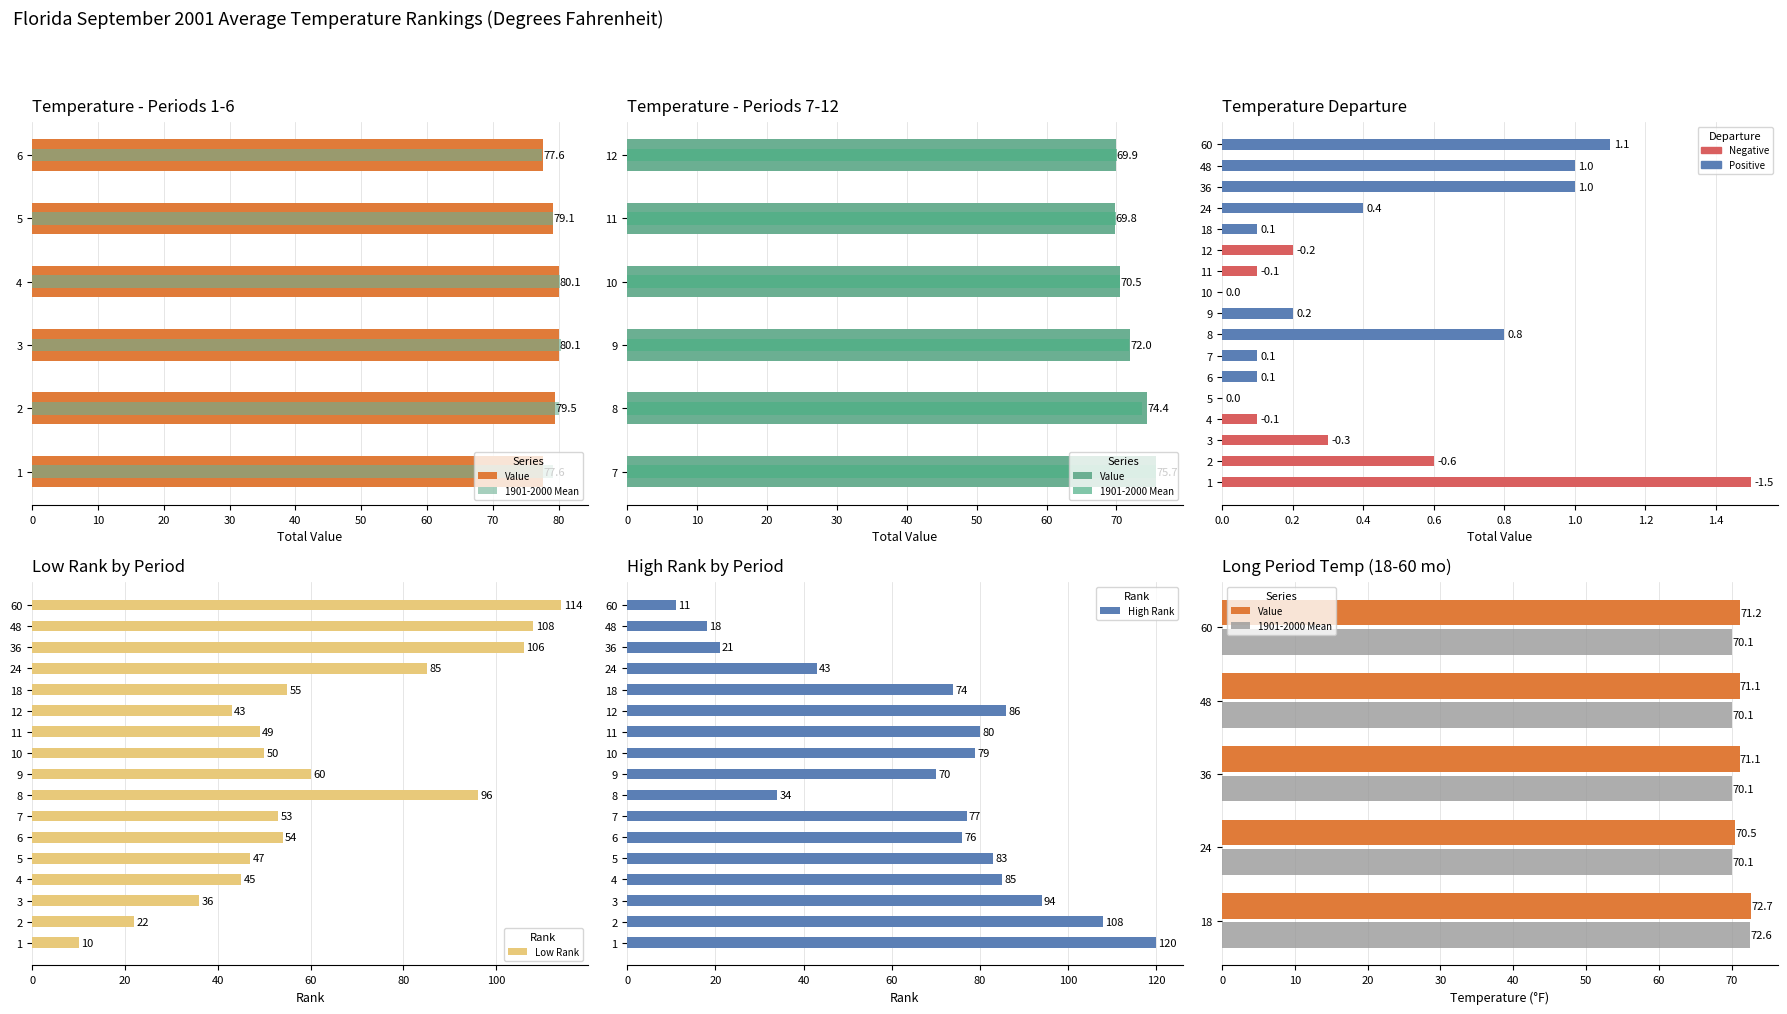

What is the value of the 1901-2000 Mean bar at the 14th from the left?

70.1